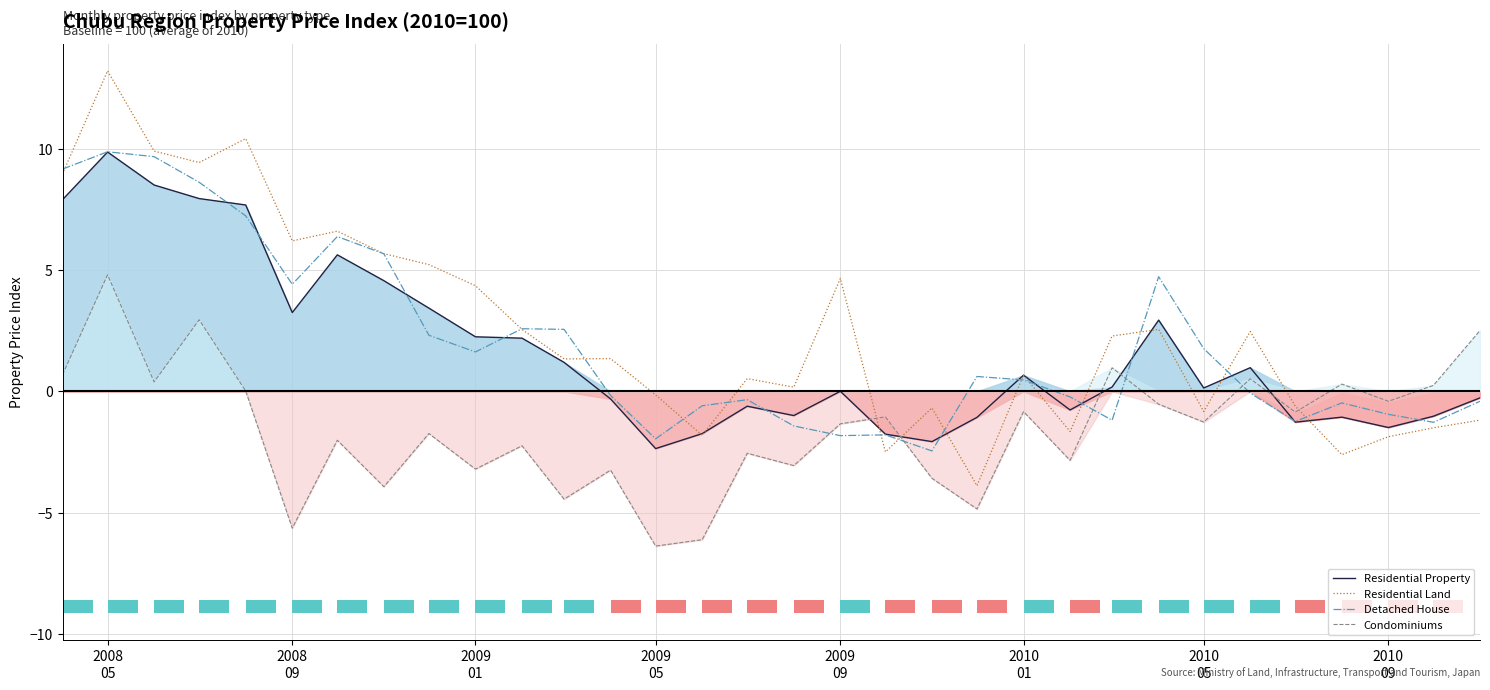

Where does the Detached House series first go above 0?

2008
05